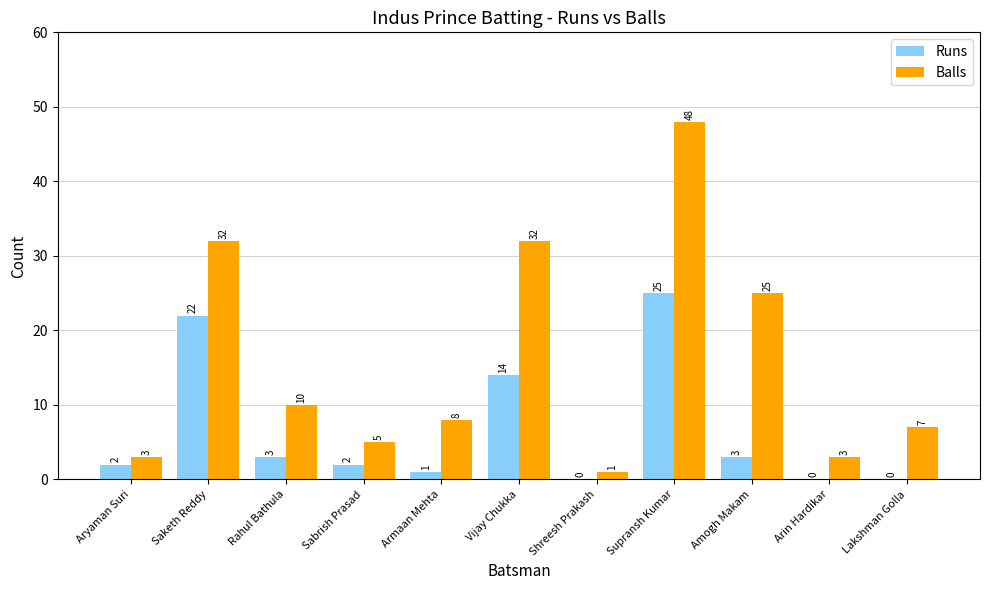

What is the sum of all Runs values?

72